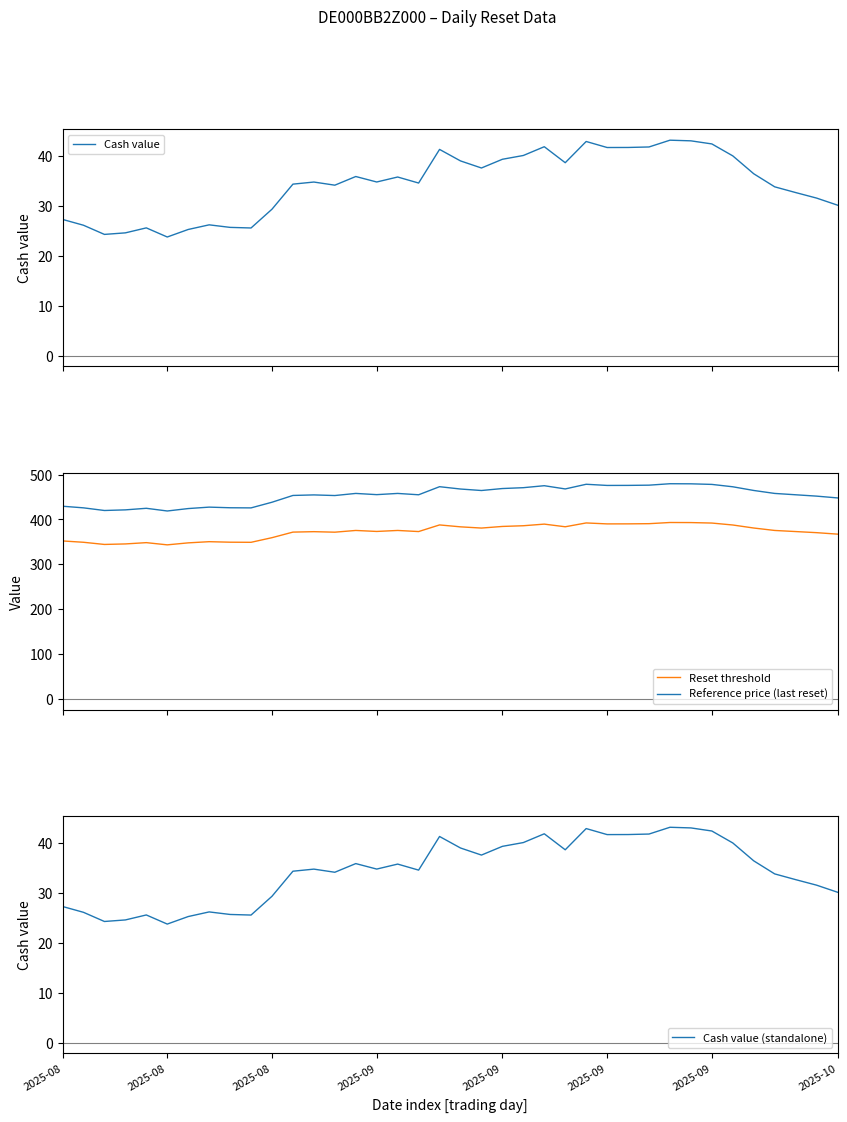

Which series has the largest range (max minus min)?

Reference price (last reset)